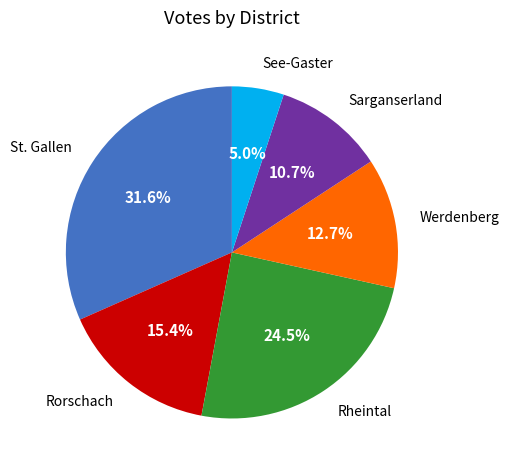

Count the number of slices in the pie.

6